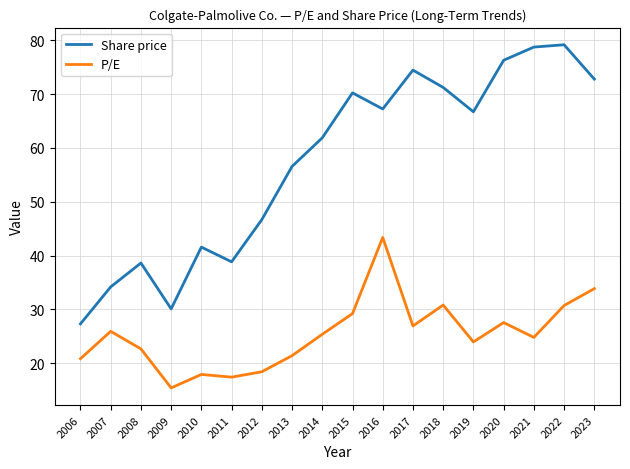

What is the spread (max minus min) of values at 2017?

47.5